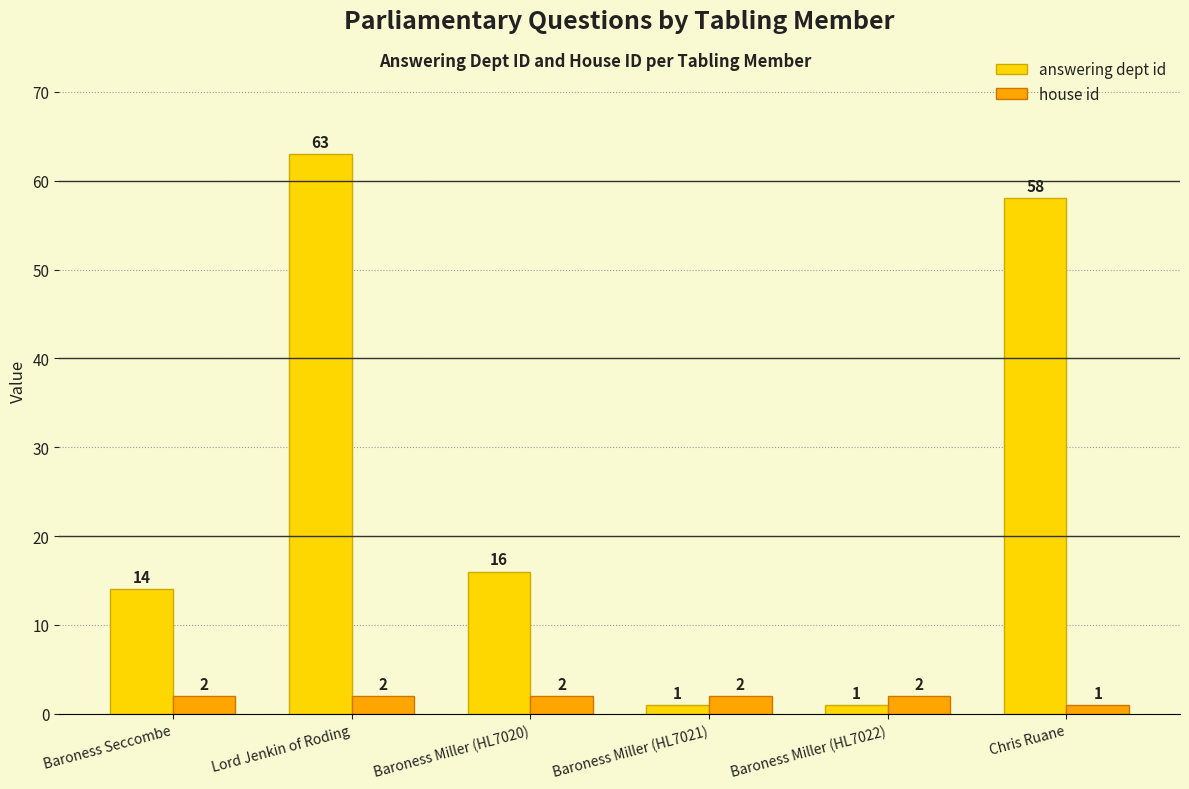

What is the label of the 3rd bar from the left?

Baroness Miller (HL7020)